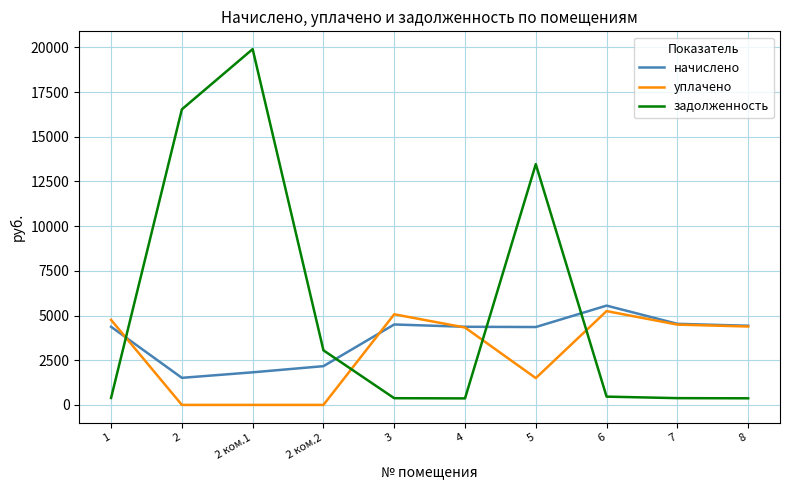

What are all the series names shown in the legend?

начислено, уплачено, задолженность